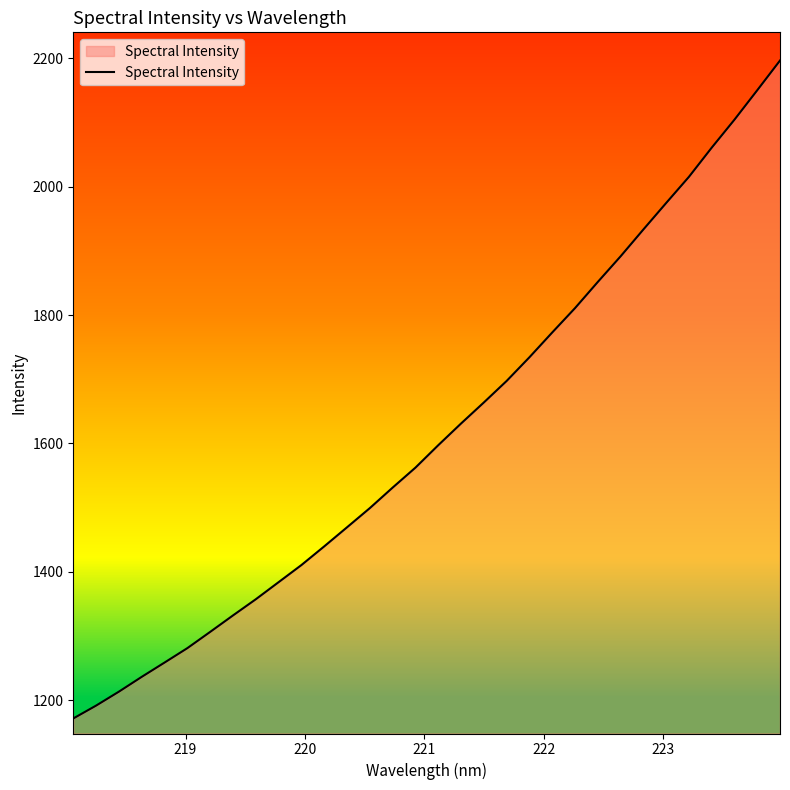

Does the chart display data point markers on the line(s)?

No